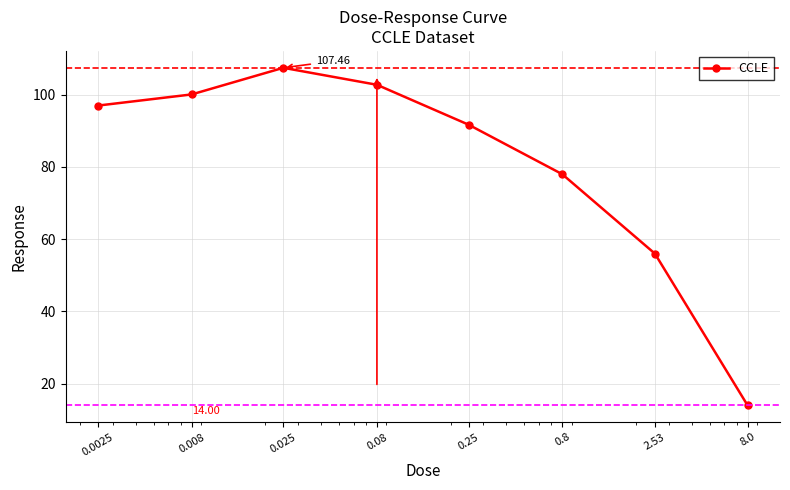

What is the difference between the maximum and minimum values?

93.5